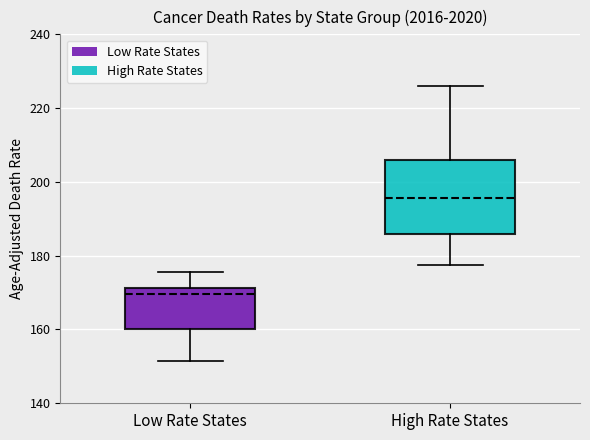

Comparing the boxes themselves (not the whiskers), which one is the tallest?

High Rate States